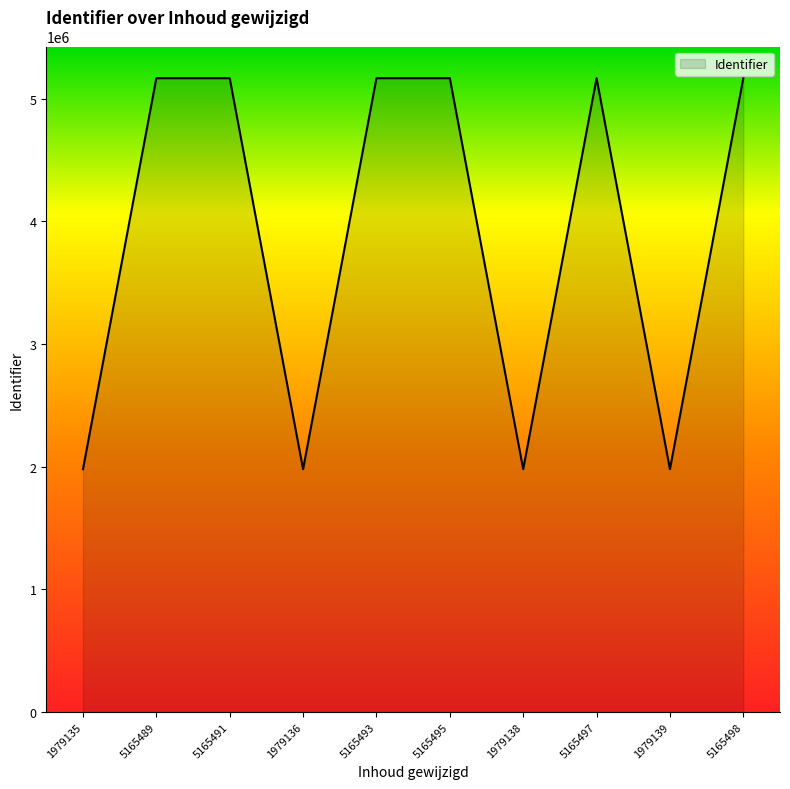

What is the change in value from 5165489 to 1979136?

-3186353